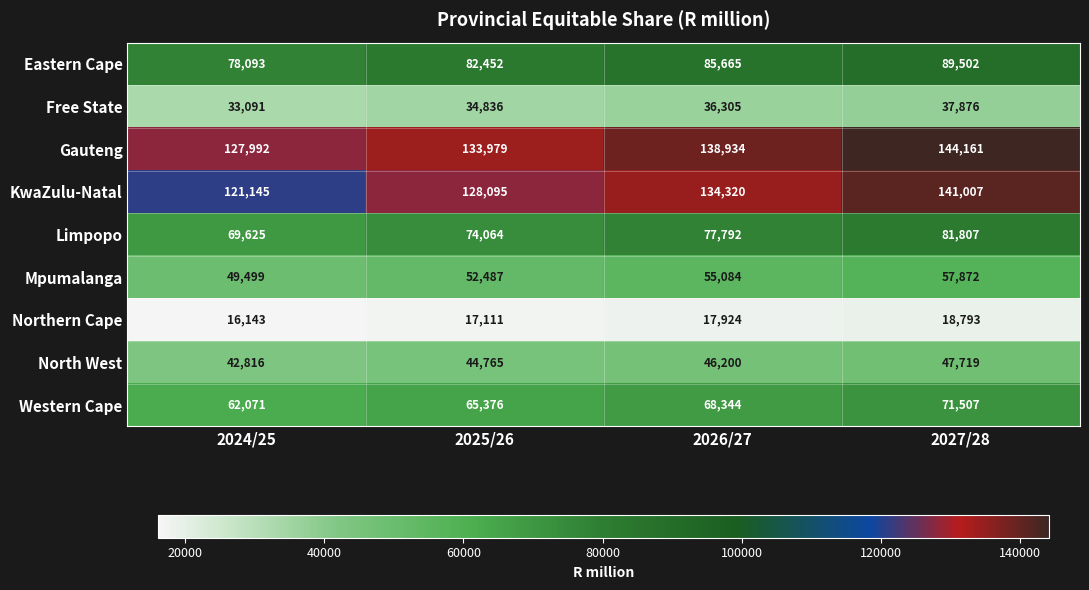

Count the number of data series in this chart.

9